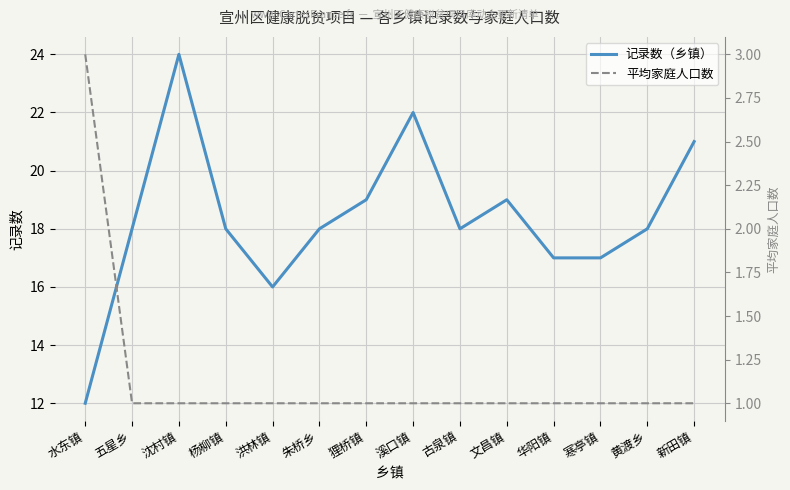

Is the value of 记录数（乡镇） at 古泉镇 greater than the value of 平均家庭人口数 at 狸桥镇?

Yes